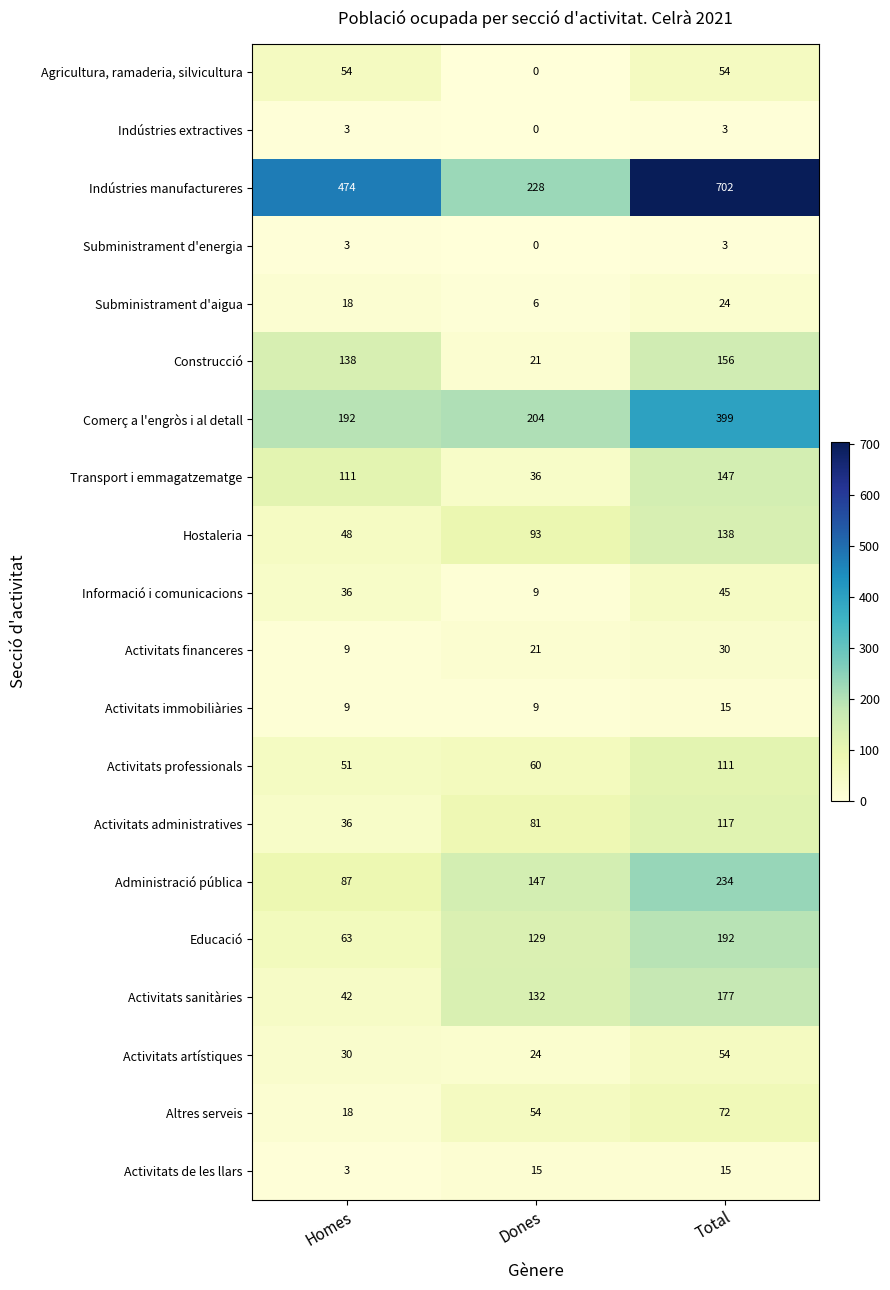

Which series has the widest spread of values?

Indústries manufactureres